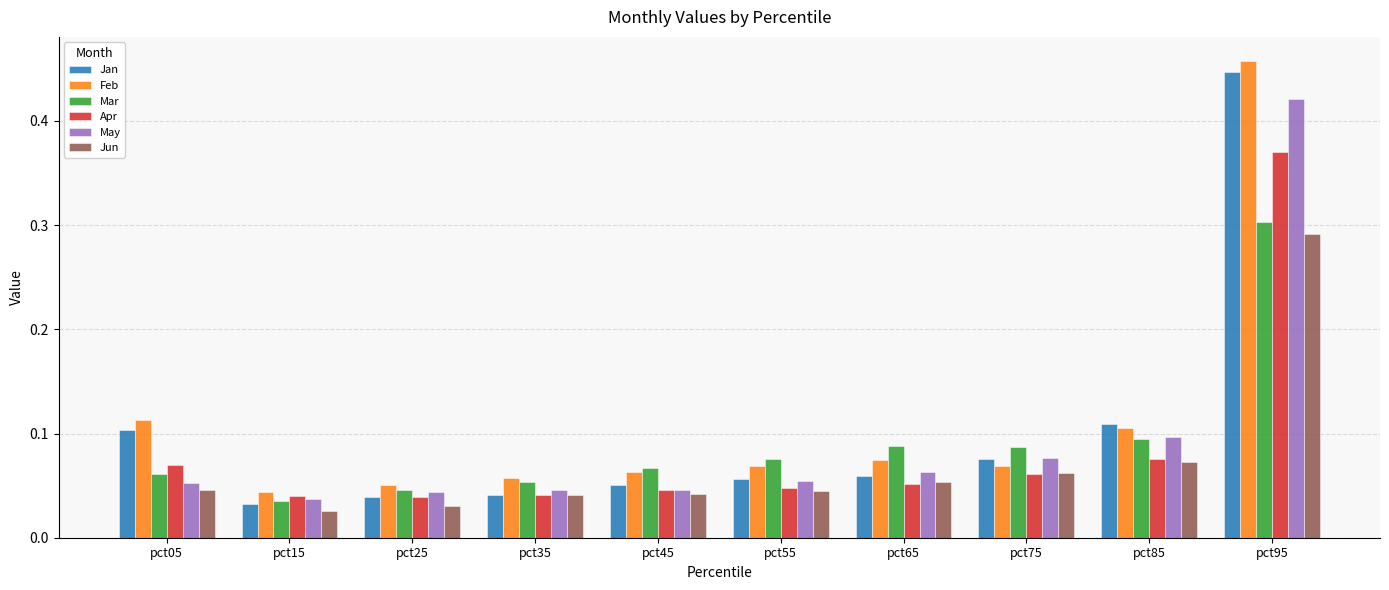

Which series has the largest total across all categories?

Feb